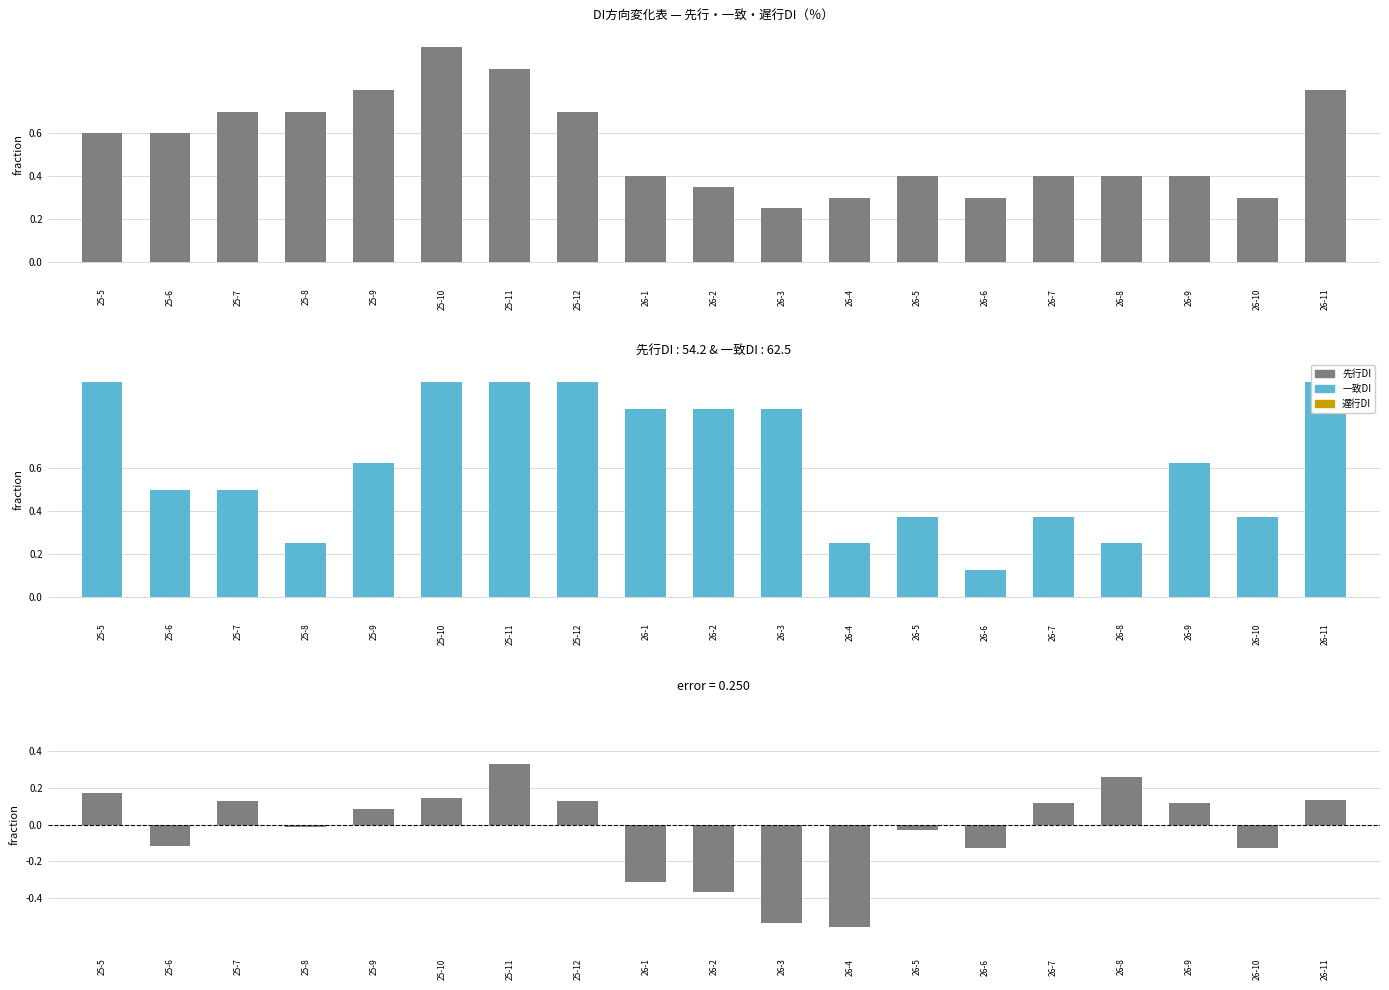

What is the difference between the second highest and minimum values in the 遅行DI series?

0.3